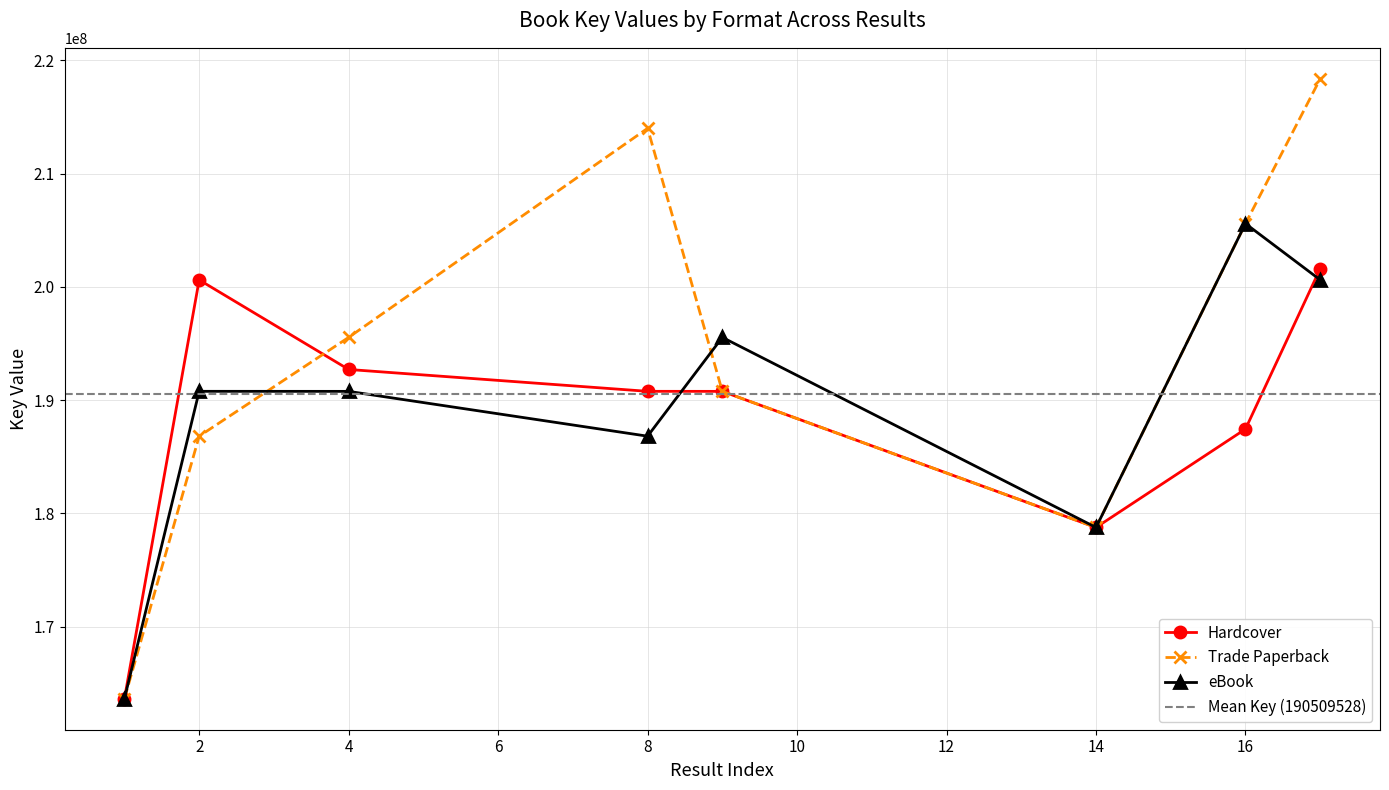

True or false: Hardcover has more than 0 points higher than both neighbors.

True